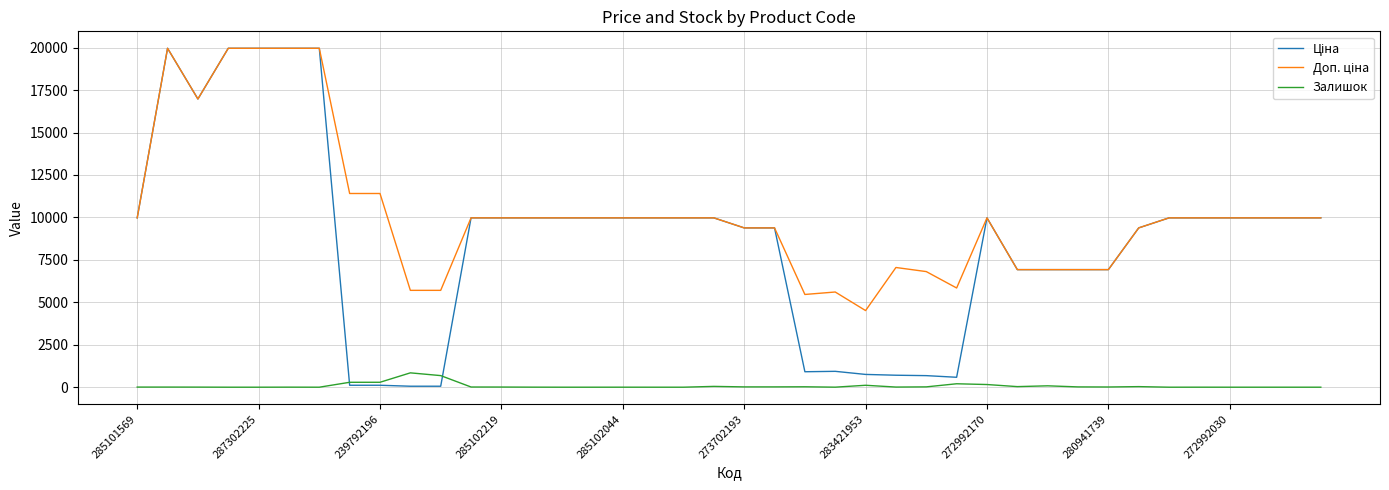

Does the chart have visible grid lines?

Yes